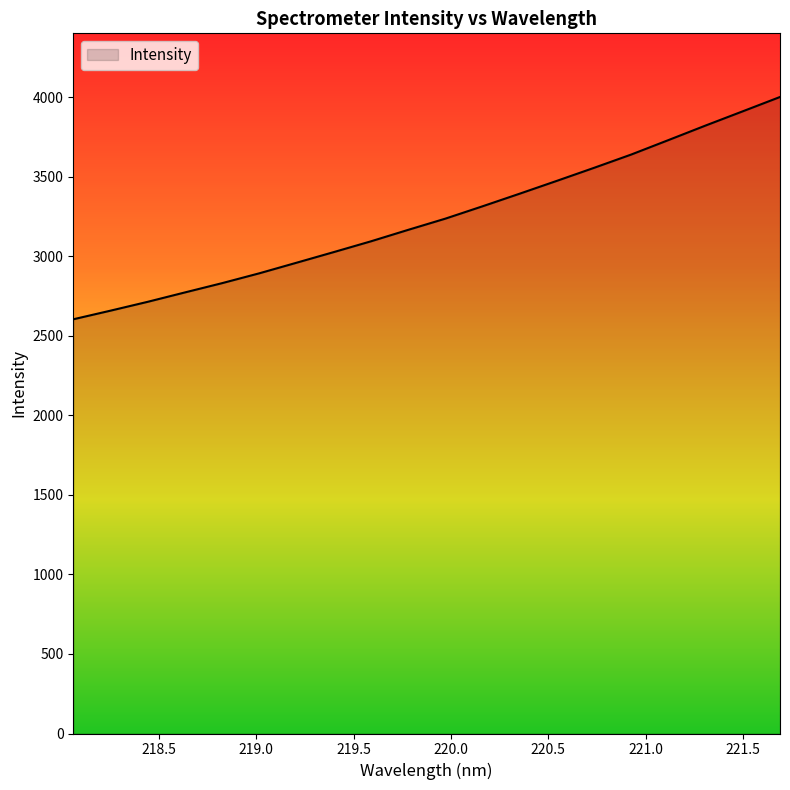

What is the maximum value shown in the chart?

4001.6